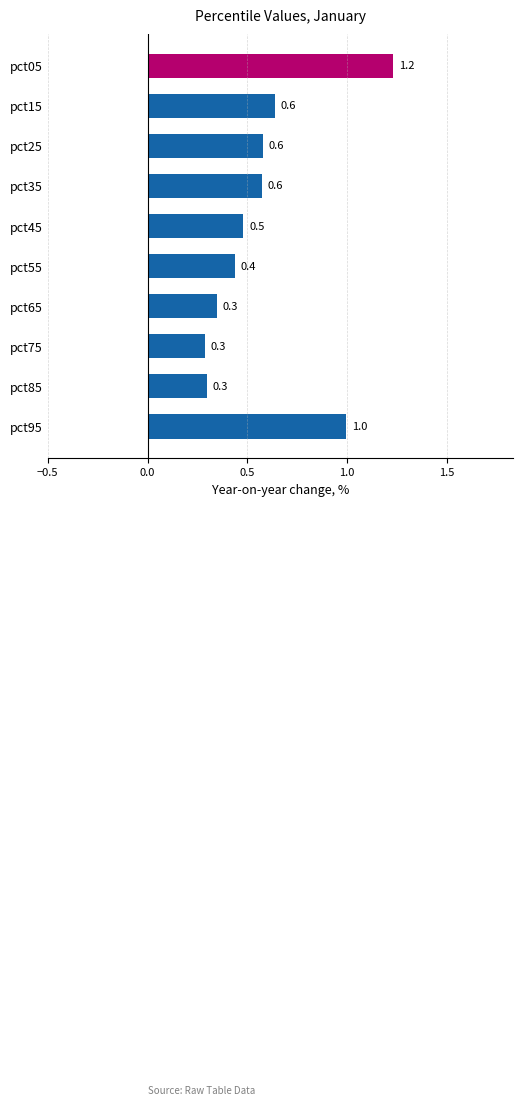

Reading top to bottom, list all the values displayed in this chart.

1.2	0.6	0.6	0.6	0.5	0.4	0.3	0.3	0.3	1.0